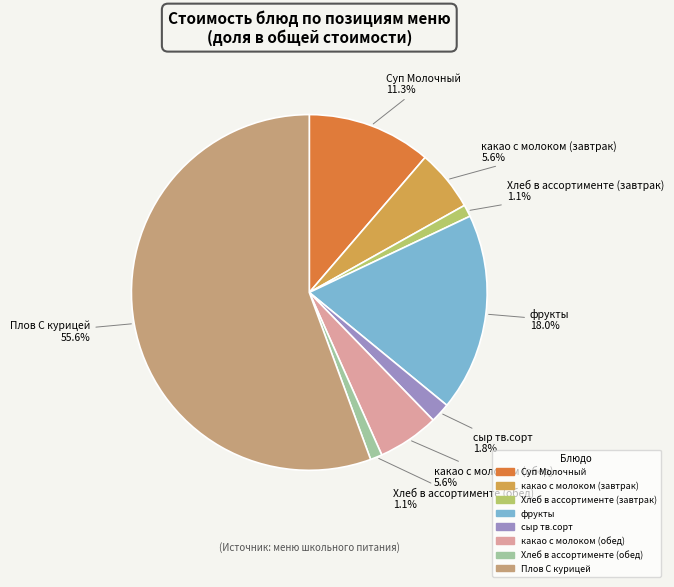

What is the ratio of the value at Хлеб в ассортименте (завтрак) to the value at какао с молоком (завтрак)?

0.2